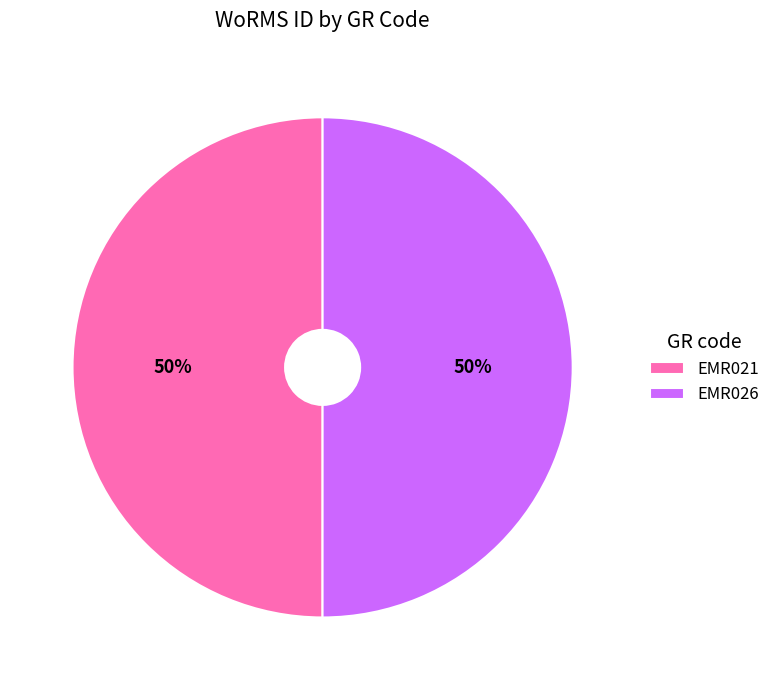

True or false: EMR026 accounts for 50% of the total.

True